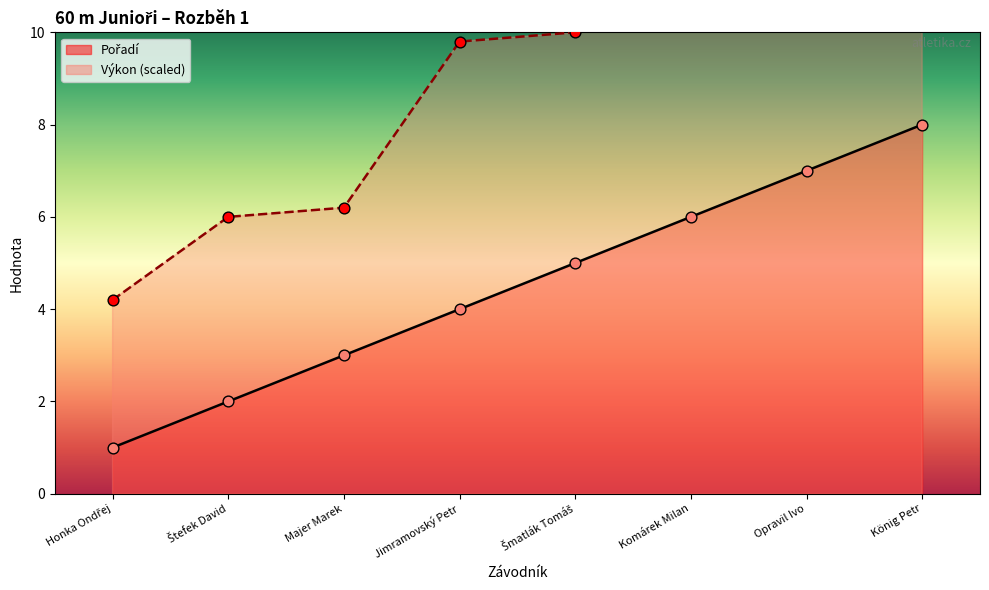

Which series contains the lowest Y value?

Pořadí